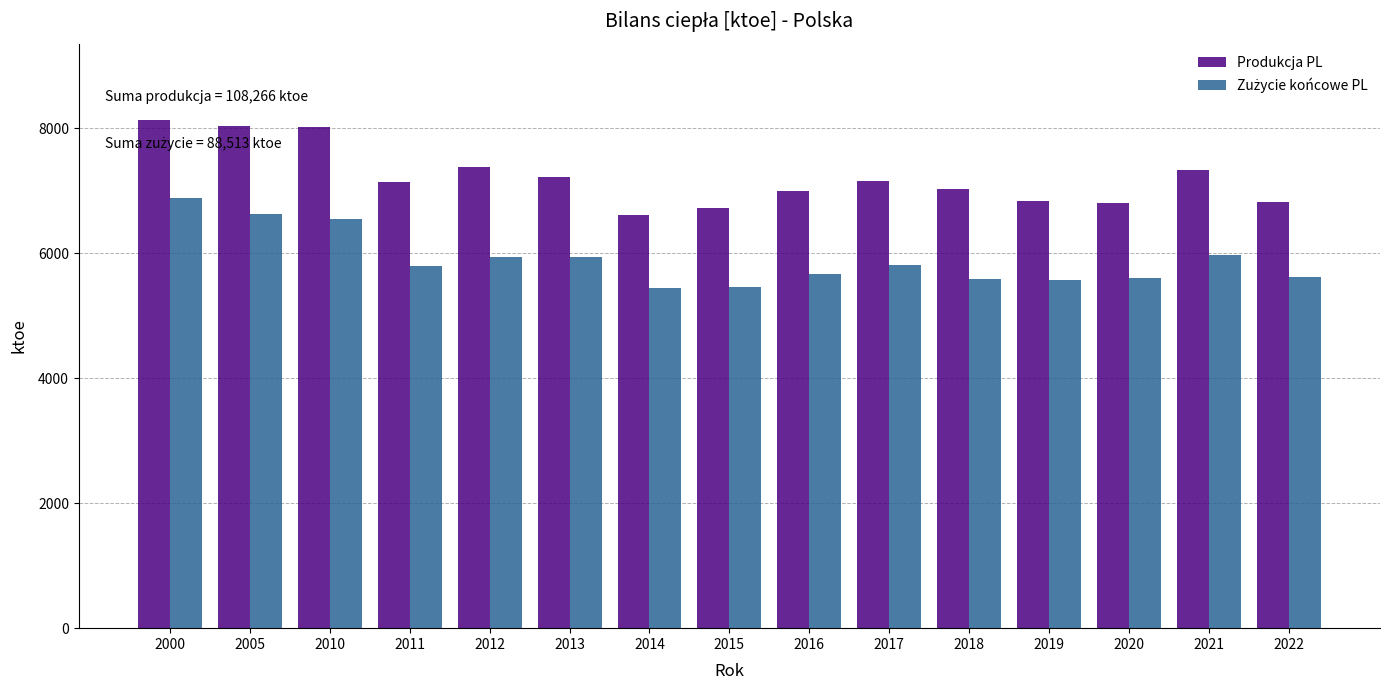

True or false: Produkcja PL has a value of 7381.5 at 2012.

True